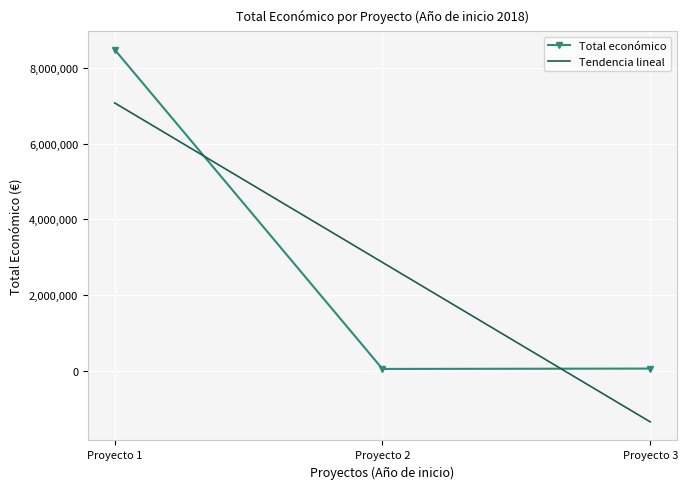

What is the highest value of the Total económico series?

8484999